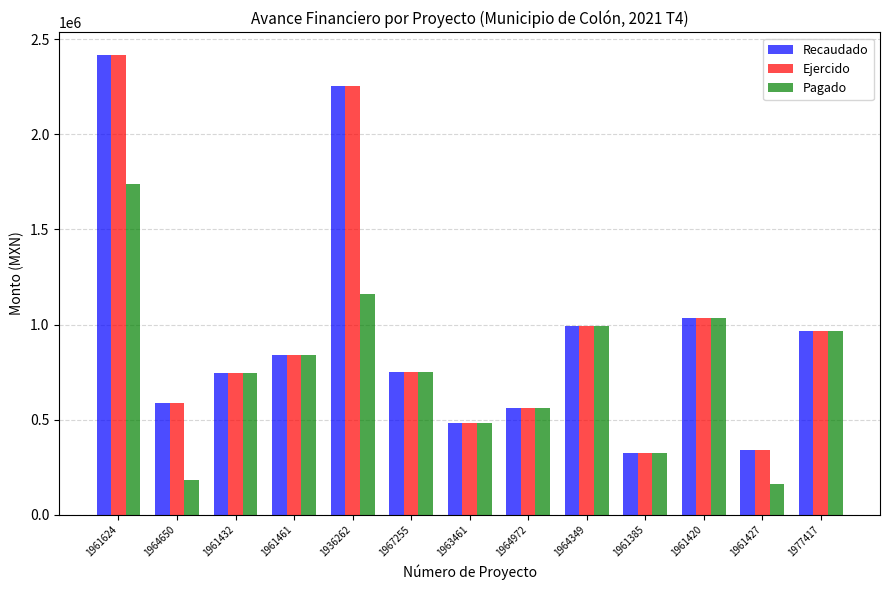

What is the total value across all series at 1961432?

2229663.9